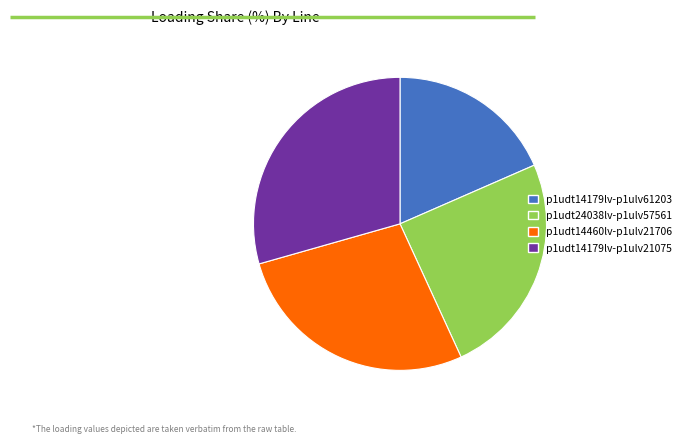

Which category has the biggest portion of the pie?

p1udt14179lv-p1ulv21075